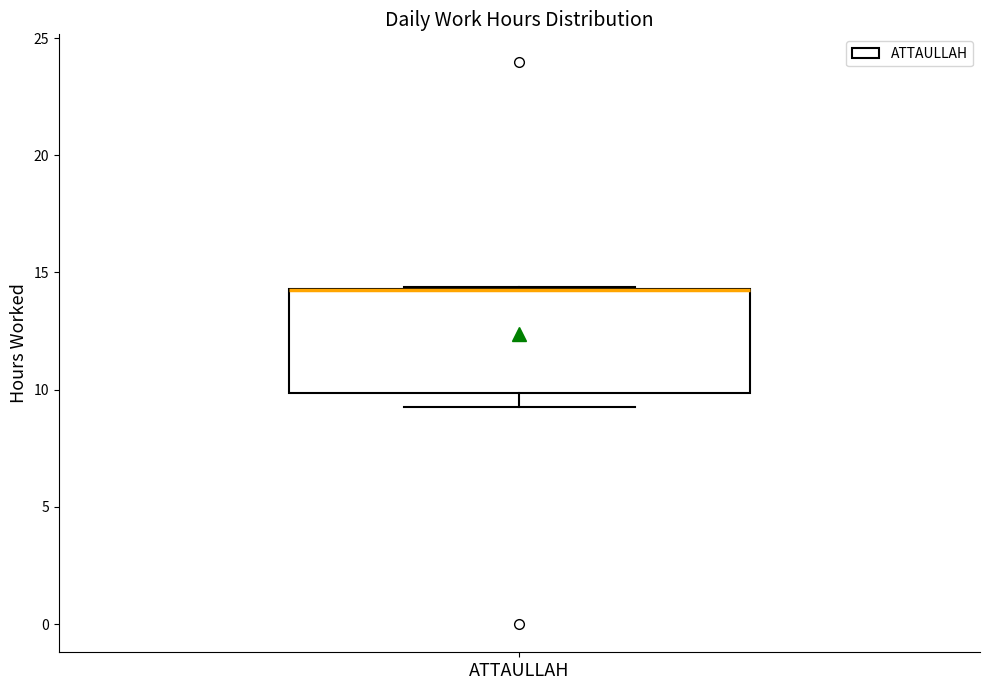

Where does the lower whisker of the box for ATTAULLAH end on the y-axis? The values are not printed on the chart, so give them approximately, as read against the axis.

9.5